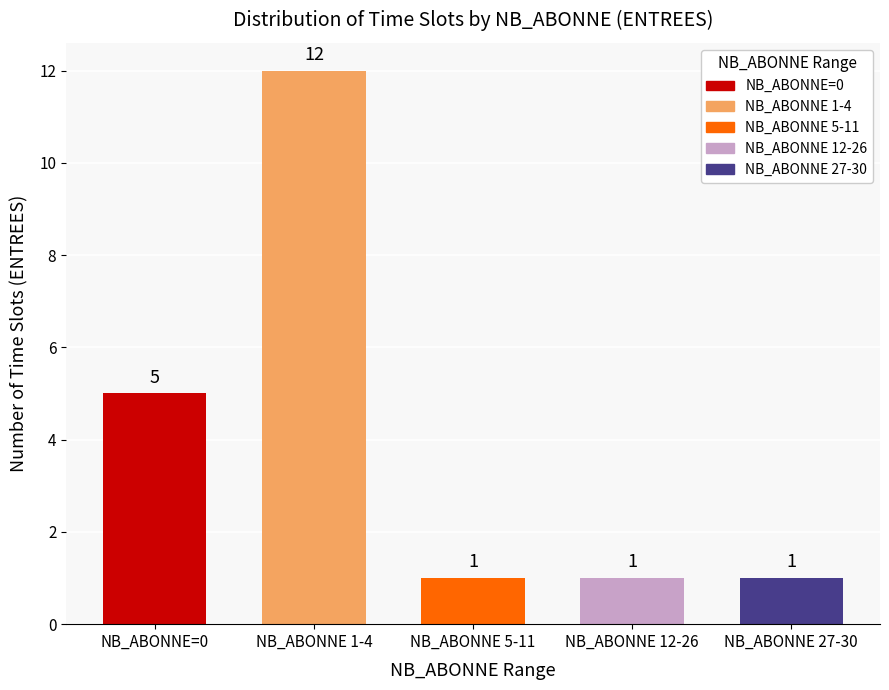

Count the number of categories in the chart.

5